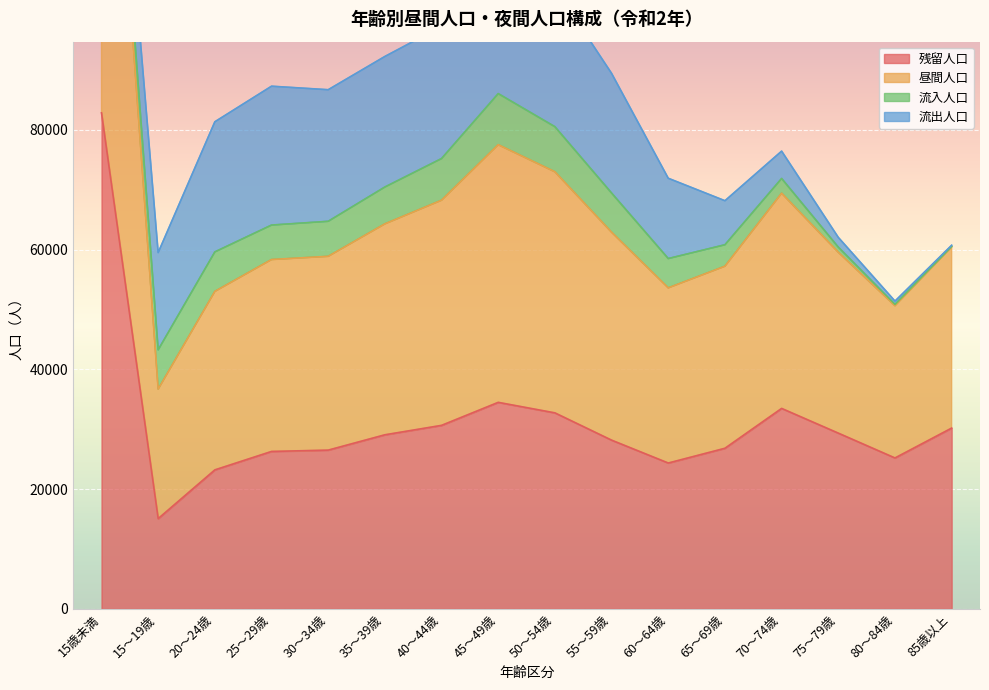

Which category has the lowest value across all series?

15～19歳